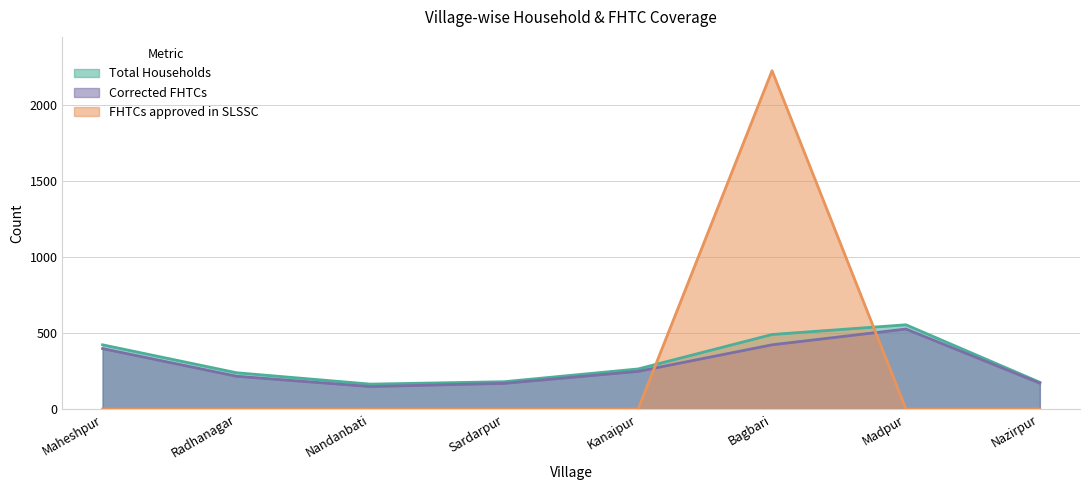

Between Bagbari and Kanaipur, which is larger?

Bagbari